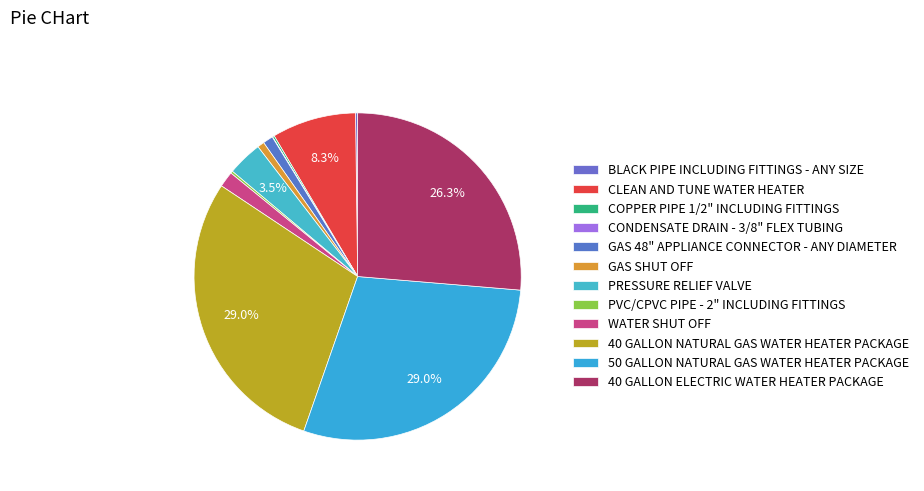

Which category has the biggest portion of the pie?

40 GALLON NATURAL GAS WATER HEATER PACKAGE